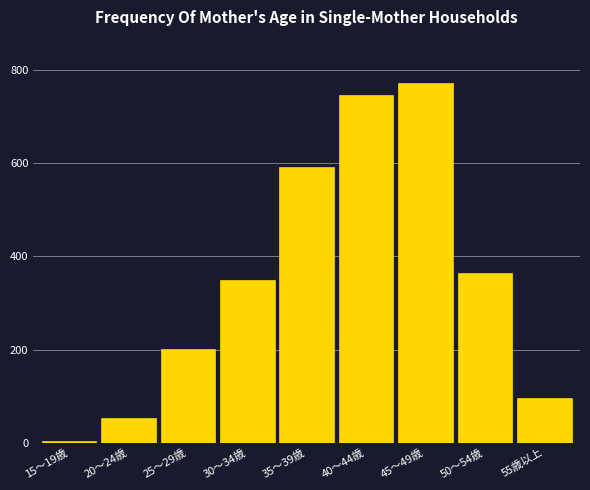

Reading left to right, list all the values displayed in this chart.

4	54	201	349	592	745	772	364	97